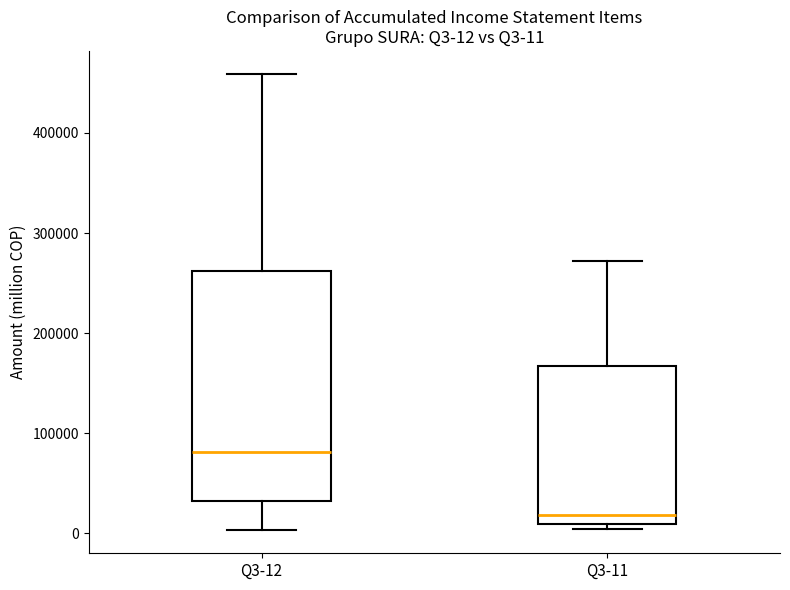

Comparing the boxes themselves (not the whiskers), which one is the tallest?

Q3-12